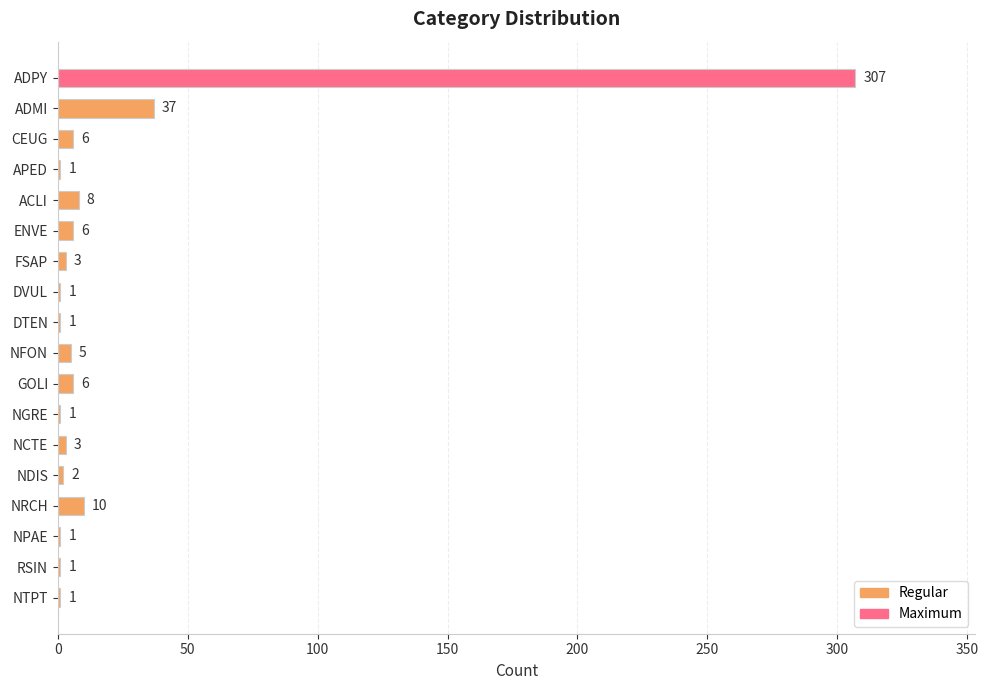

How many distinct data groups are displayed?

1